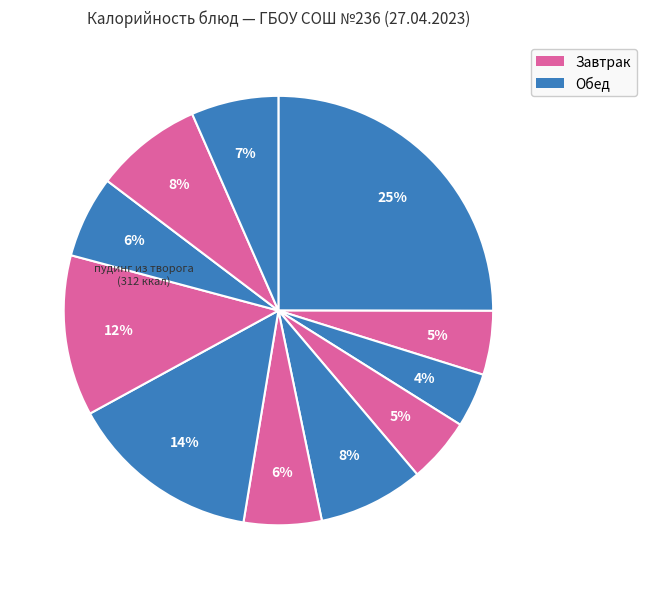

Count the number of slices in the pie.

11